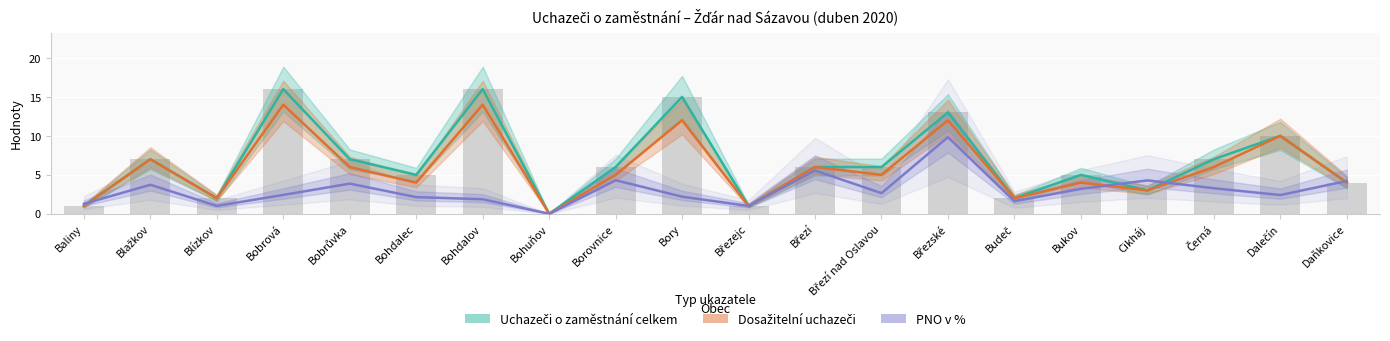

What is the sum of all Dosažitelní uchazeči values?

118.0